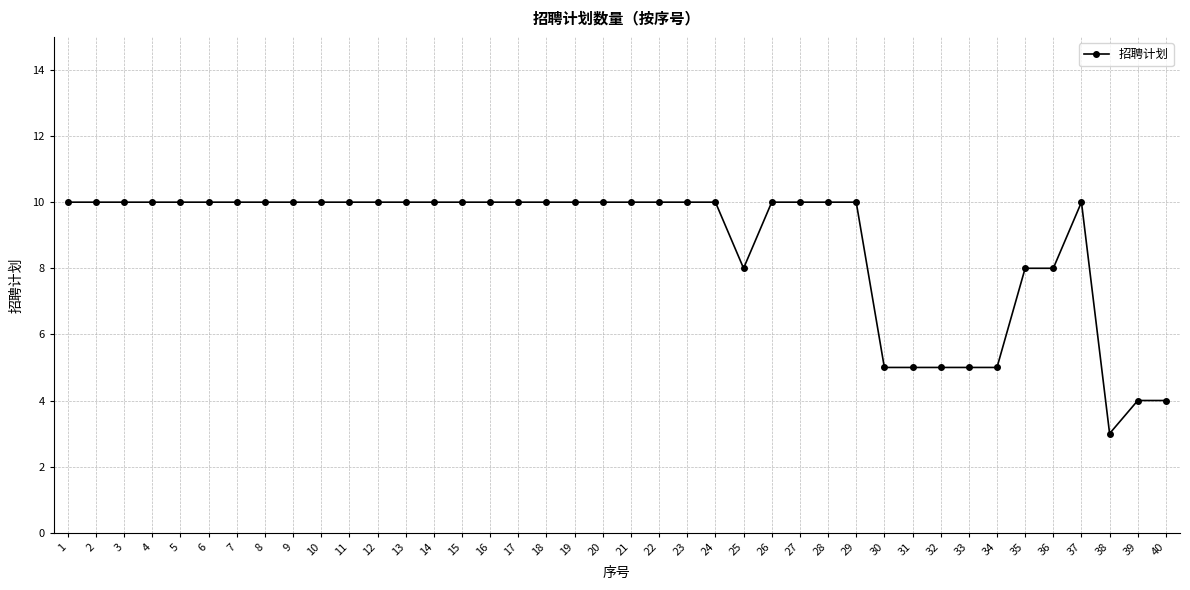

True or false: there are more than 0 points higher than both neighbors.

True